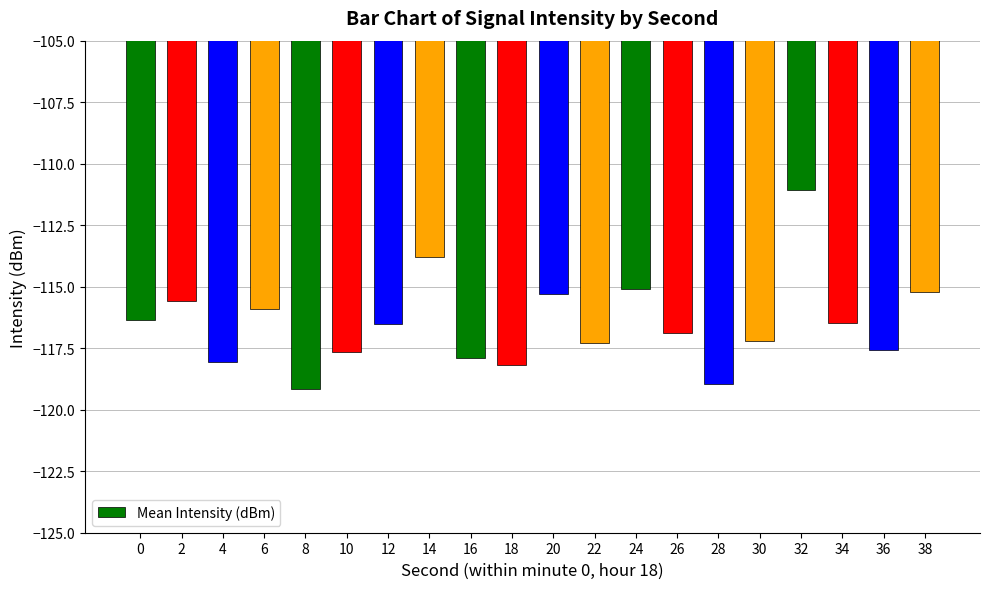

What is the sum of all values?

-2330.1